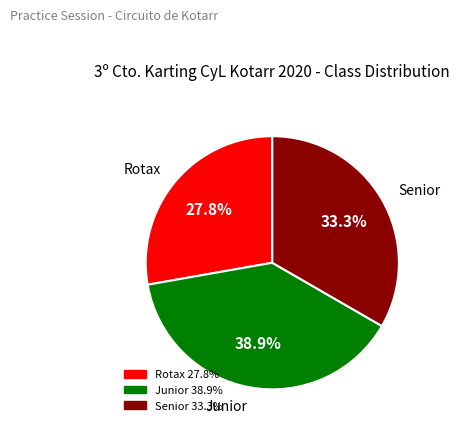

What is the total percentage of Junior and Rotax?

66.7%